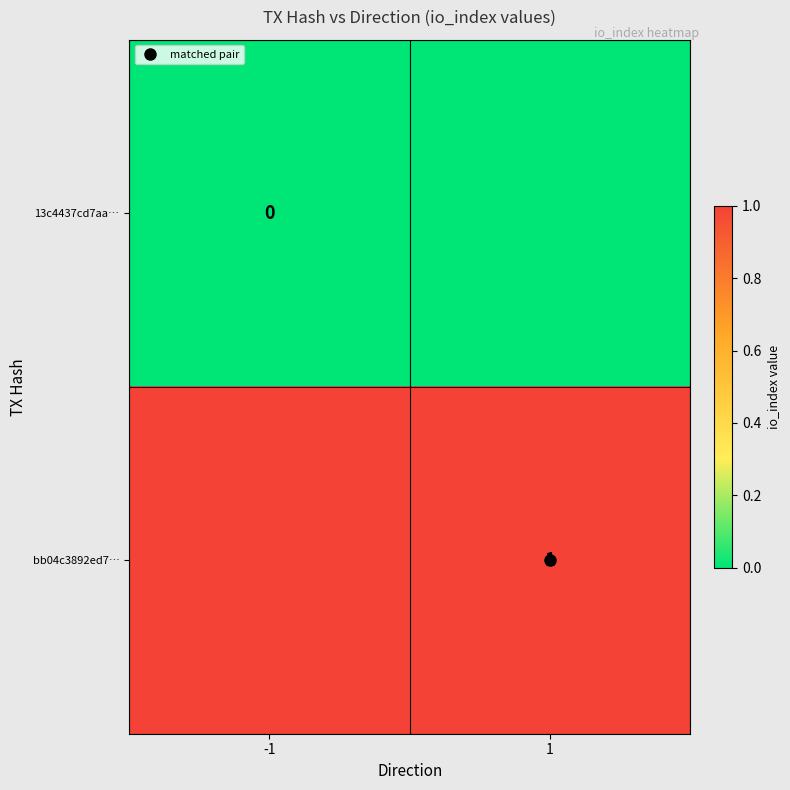

Which series has the widest spread of values?

13c4437cd7aa…